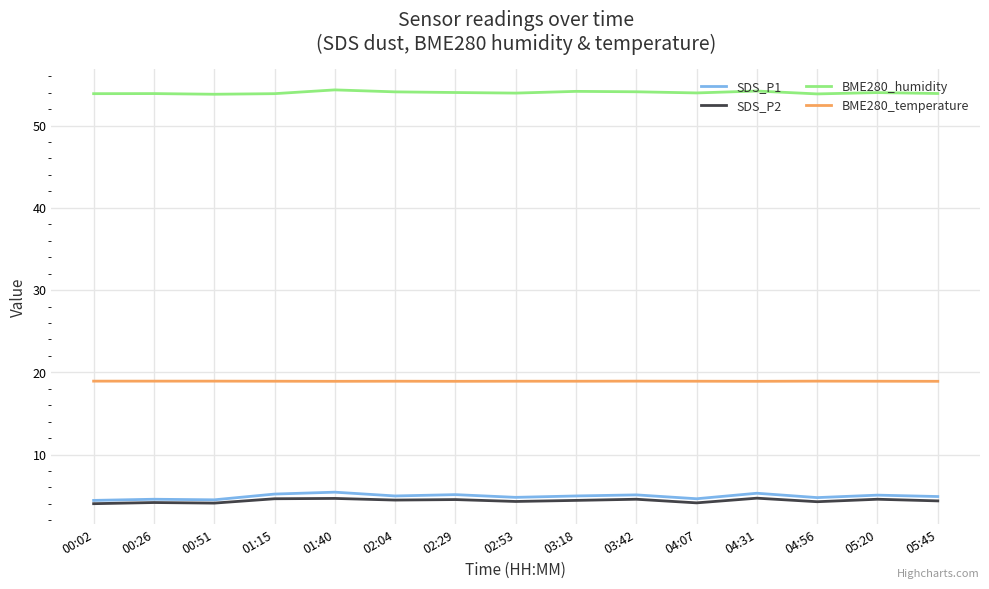

What is the difference between the highest and lowest values at 03:42?

49.5